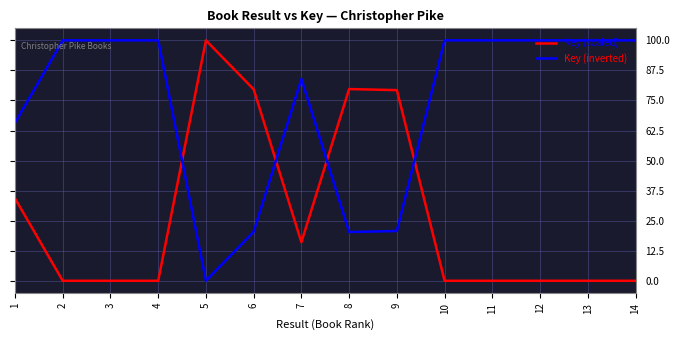

What is the total value across all series at 5?

100.0